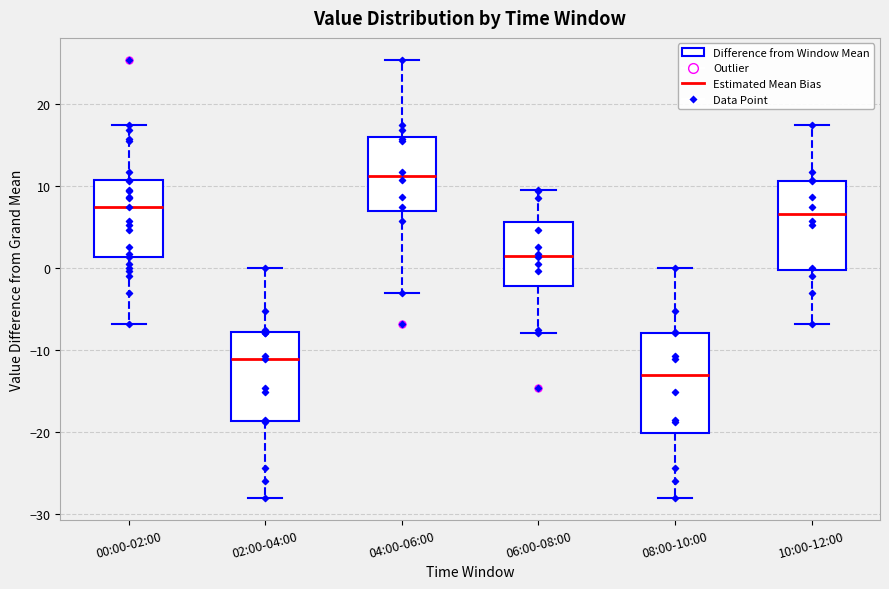

Reading left to right, transcribe this box plot: for each box, give where its median line is, the range the box spans, and where its two whiskers end, as read against the y-axis. The values are not printed on the chart, so give them approximately, as read against the axis.

00:00-02:00: median 7, box 1 to 11, whiskers -7 to 17
02:00-04:00: median -11, box -19 to -8, whiskers -28 to 0
04:00-06:00: median 11, box 7 to 16, whiskers -3 to 25
06:00-08:00: median 2, box -2 to 6, whiskers -8 to 9
08:00-10:00: median -13, box -20 to -8, whiskers -28 to 0
10:00-12:00: median 7, box 0 to 11, whiskers -7 to 17